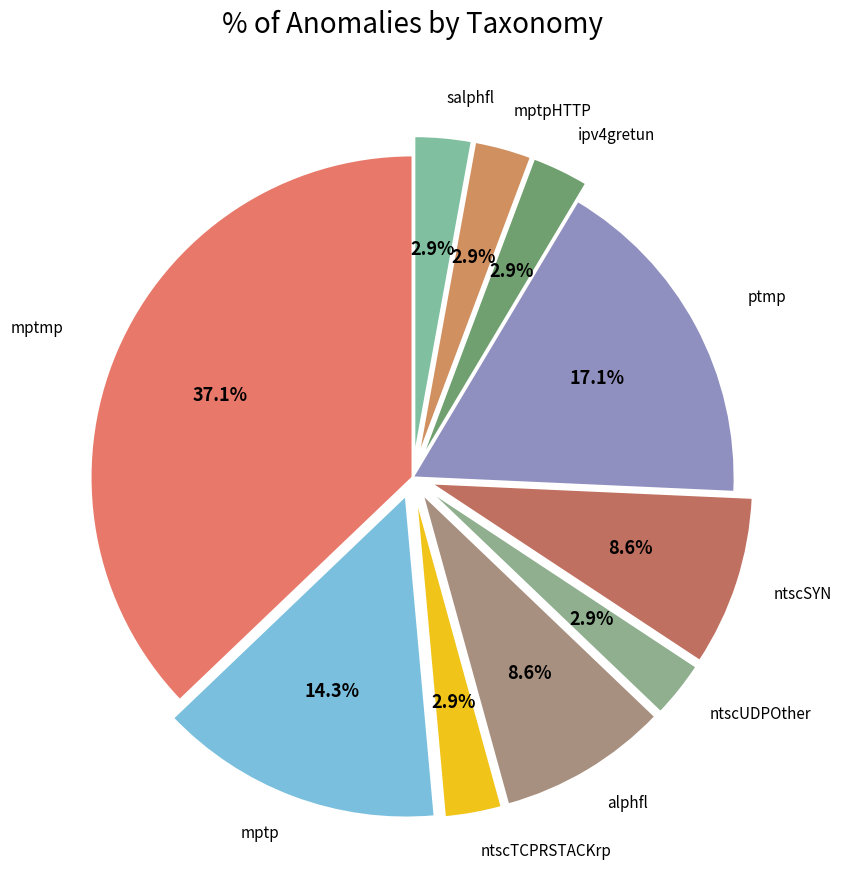

Combined, do mptp and ptmp account for over 50%?

No